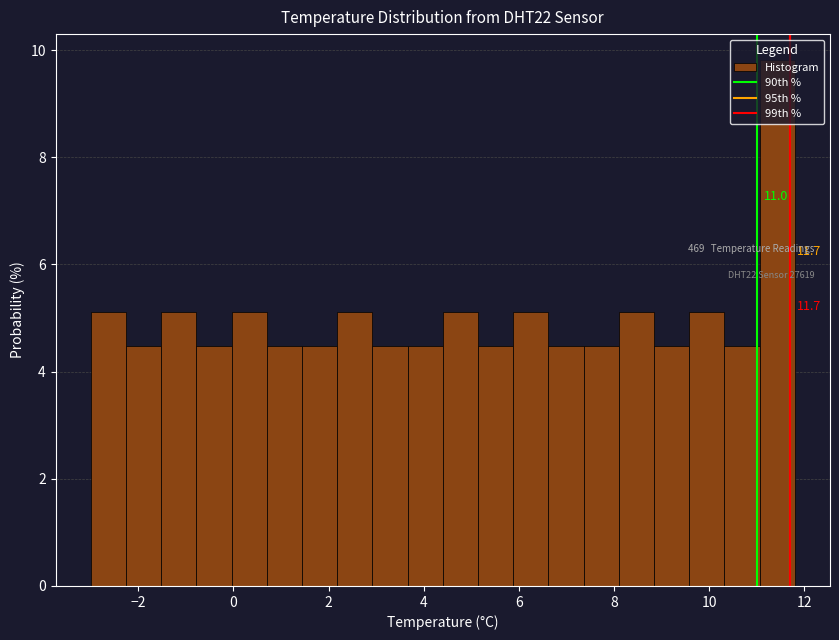

Around what value on the x-axis is the tallest bar? Give the approximate position of its centre, as read against the axis.

11.4